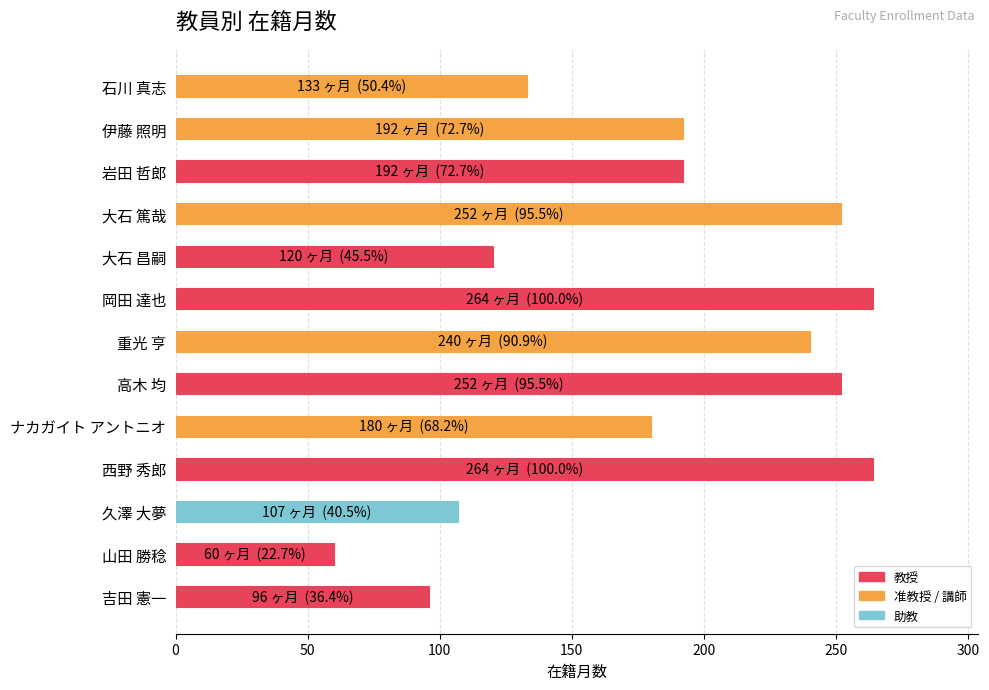

Reading bottom to top, extract all data points from this chart.

吉田 憲一=96	山田 勝稔=60	久澤 大夢=107	西野 秀郎=264	ナカガイト アントニオ=180	高木 均=252	重光 亨=240	岡田 達也=264	大石 昌嗣=120	大石 篤哉=252	岩田 哲郎=192	伊藤 照明=192	石川 真志=133